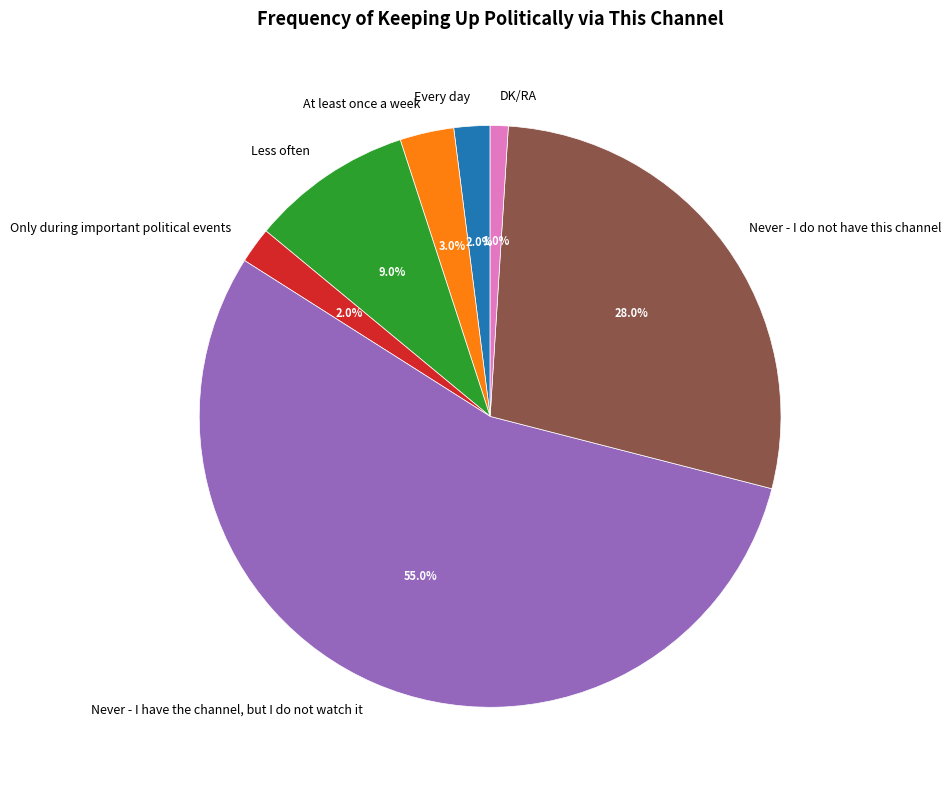

To the nearest percent, what is the combined percentage of Every day and Less often?

11%